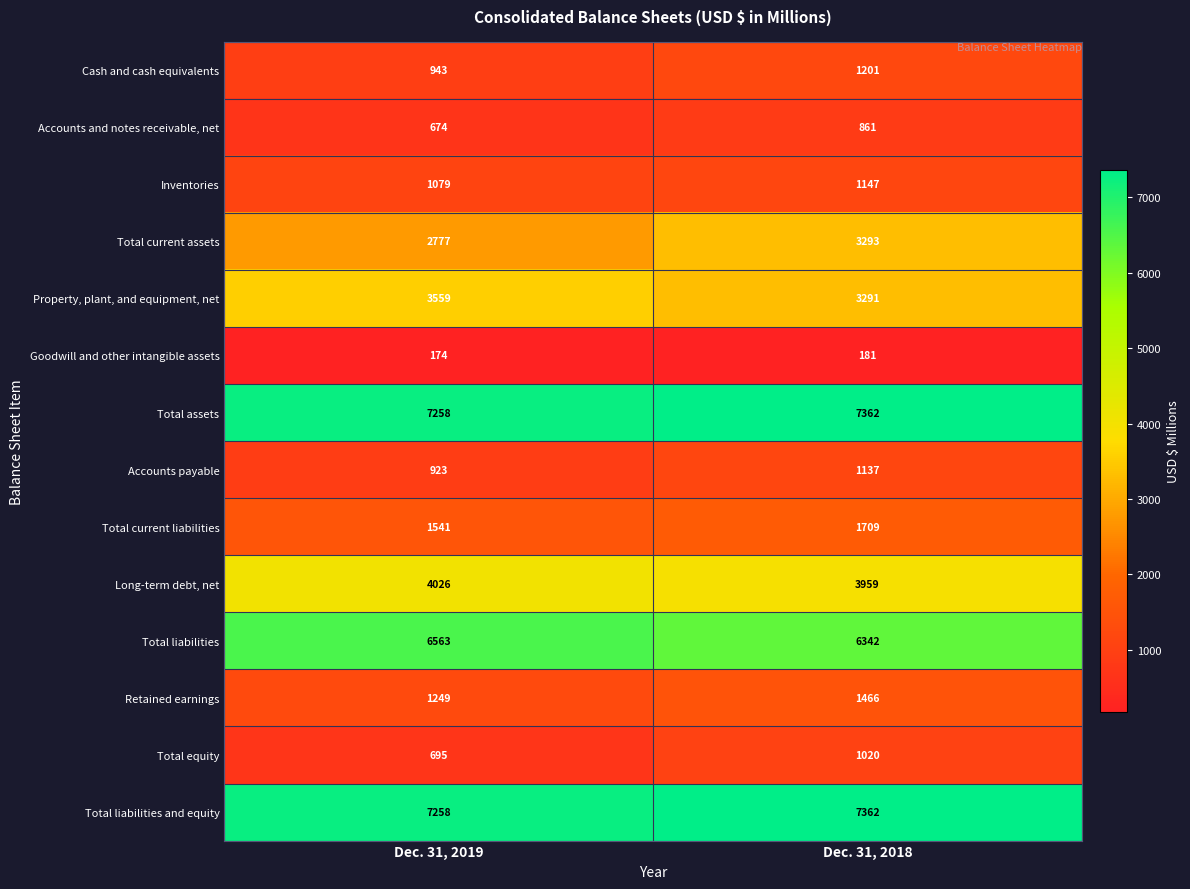

How many distinct data groups are displayed?

14